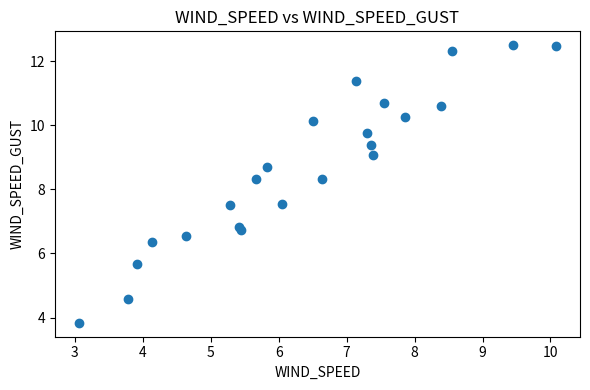

What is the range of Y values (max minus min)?

8.7